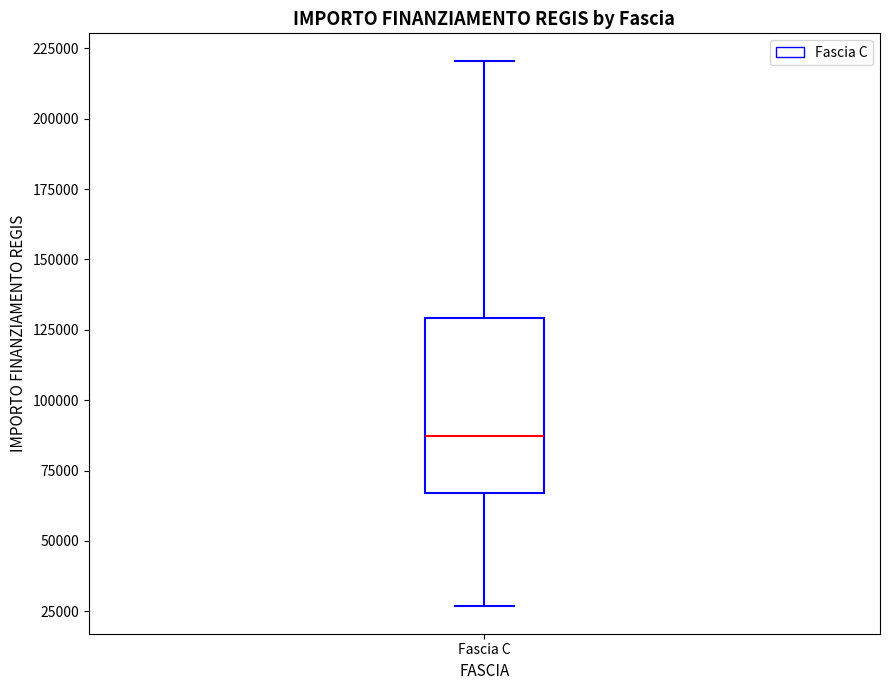

Transcribe this box plot: give where the median line is, the range the box spans, and where the two whiskers end, as read against the y-axis. The values are not printed on the chart, so give them approximately, as read against the axis.

median 85000, box 65000 to 130000, whiskers 25000 to 220000